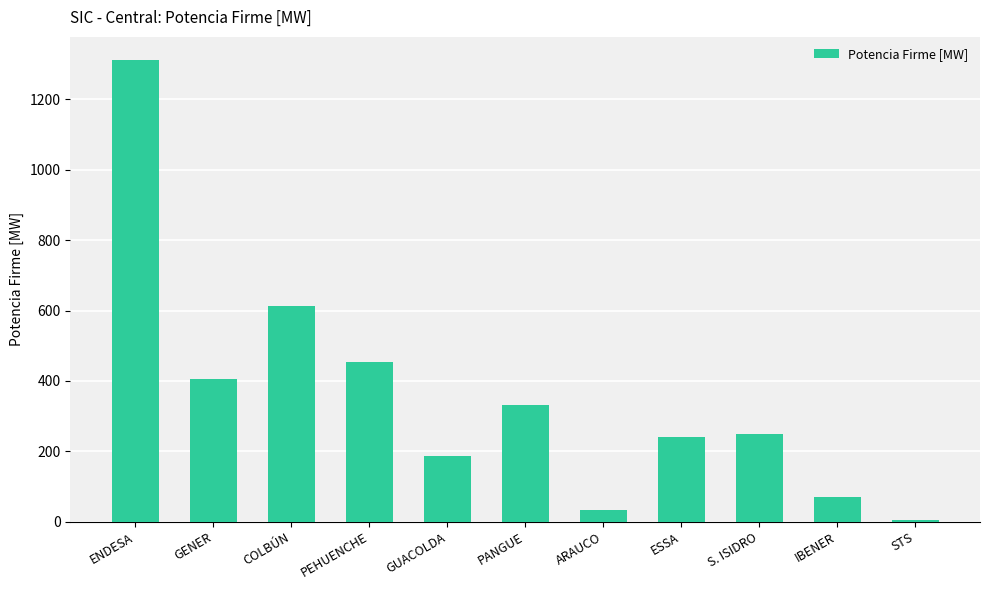

At which label is the value closest to 658?

COLBÚN